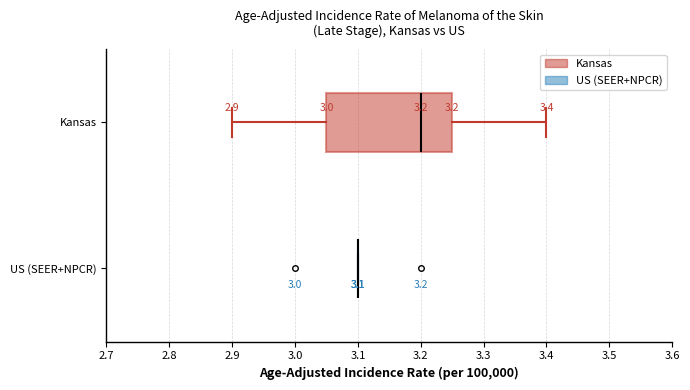

Comparing the boxes themselves (not the whiskers), which one is the widest?

Kansas